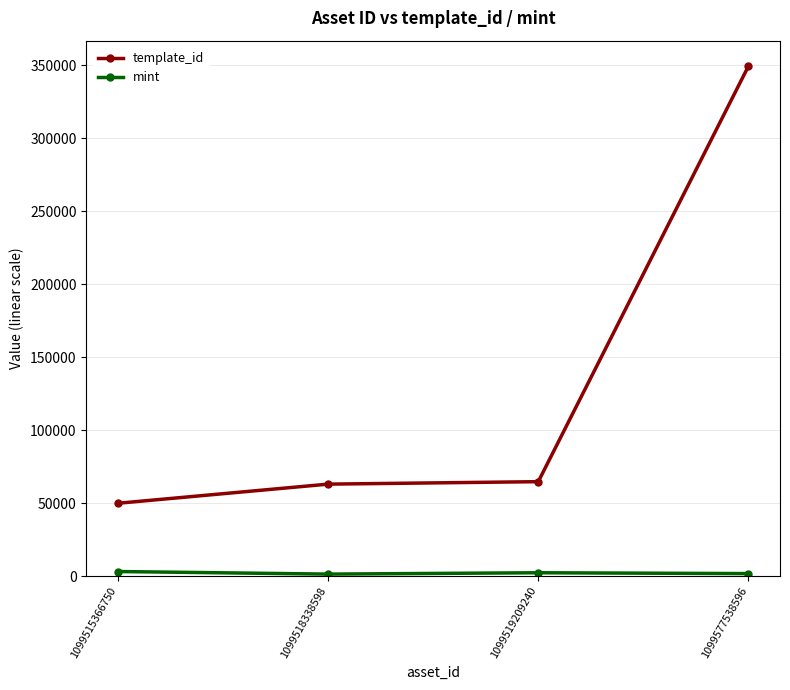

How many distinct data groups are displayed?

2